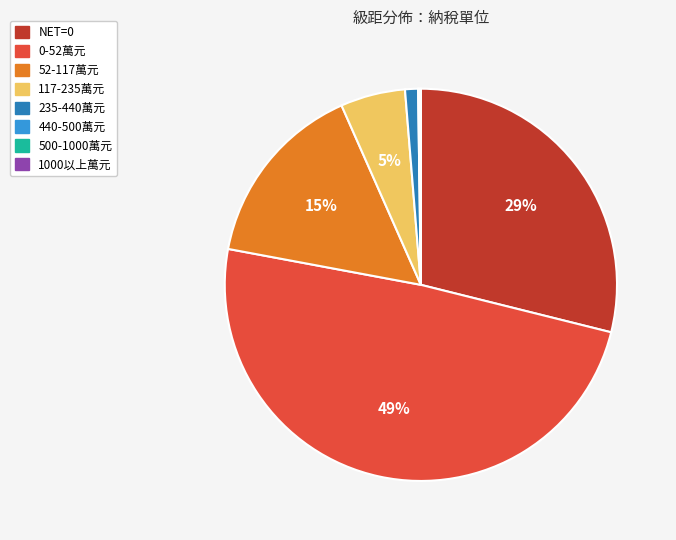

To the nearest percent, what is the average slice percentage?

12%